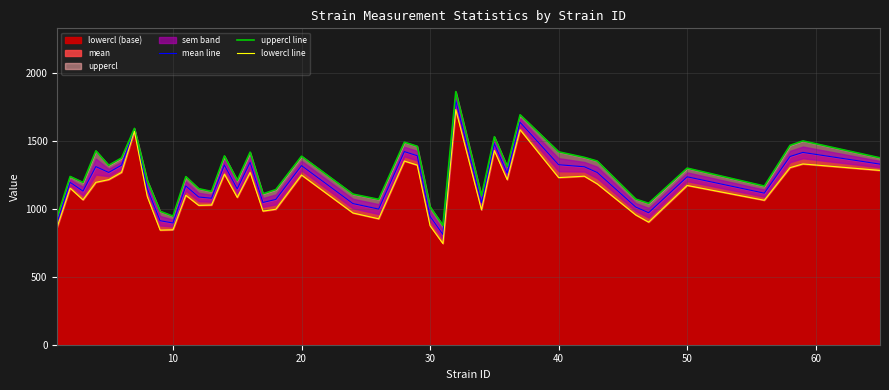

Count the number of categories in the chart.

40